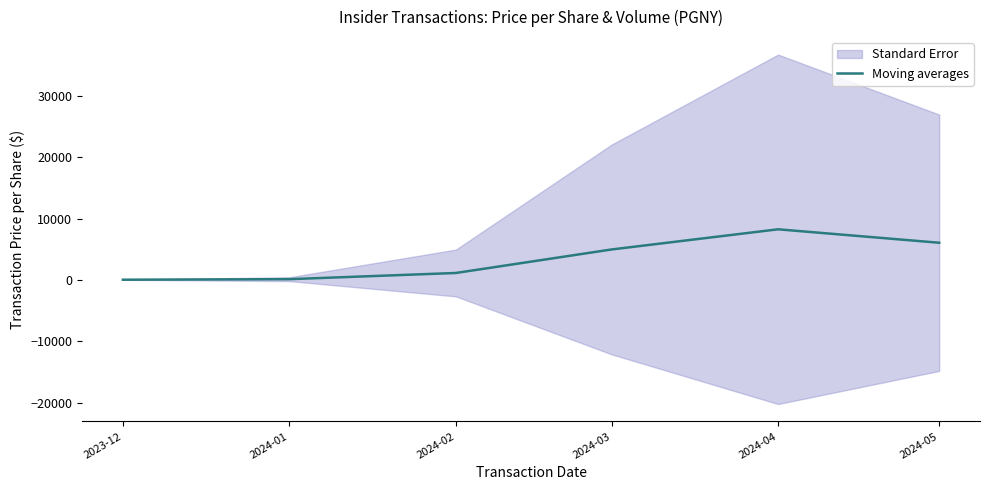

Where is the data nearest to the value 4143?

2024-03